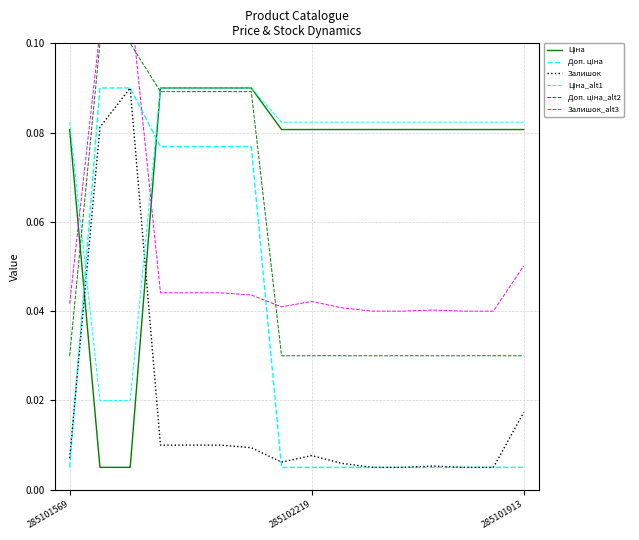

The value of Ціна at 285102219 is 0.1. True or false?

True